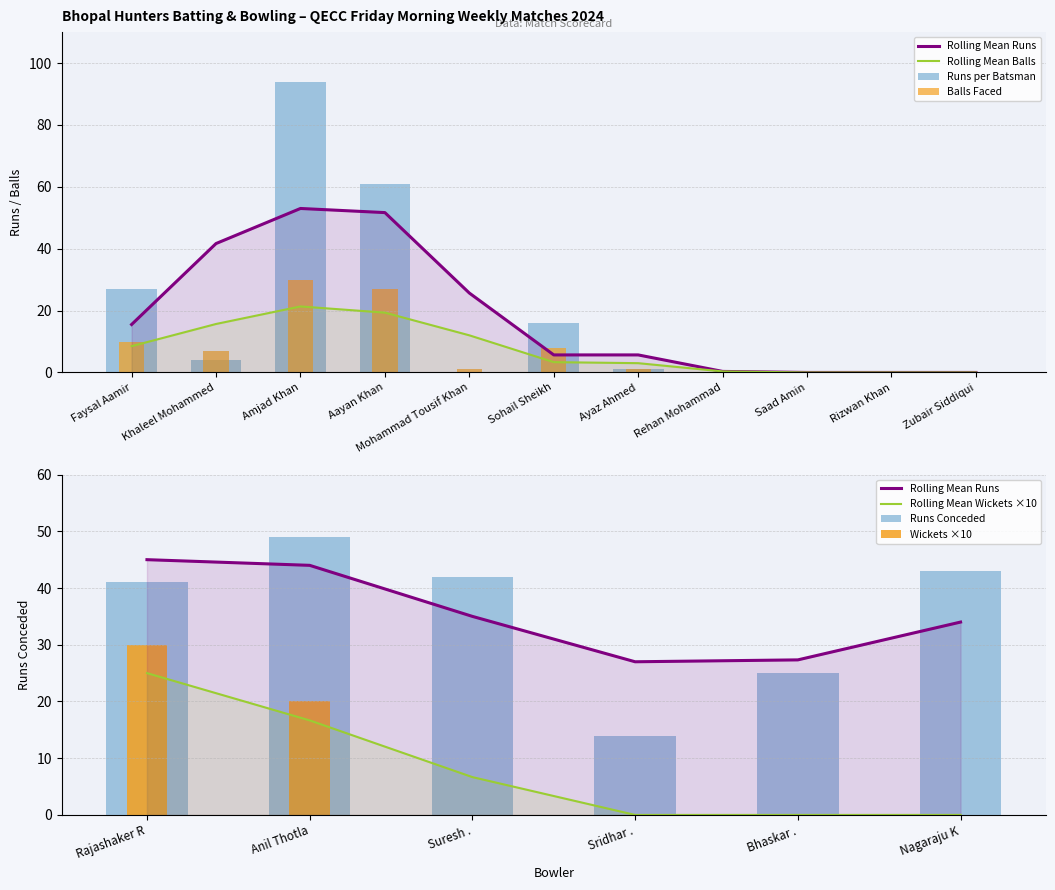

What is the difference between the highest and lowest values at Khaleel Mohammed?

3